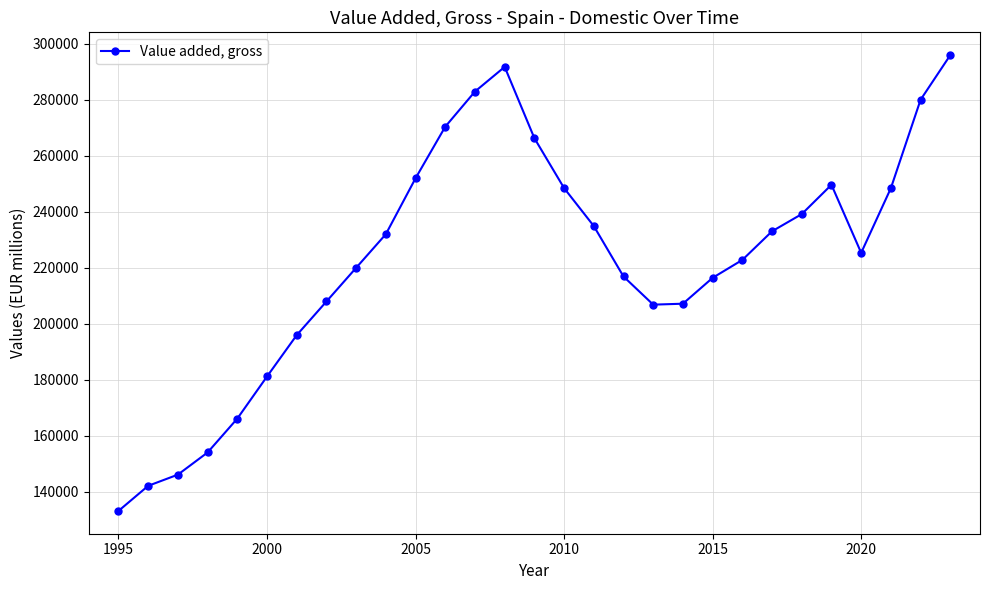

What is the difference between the maximum and minimum values?

162684.0